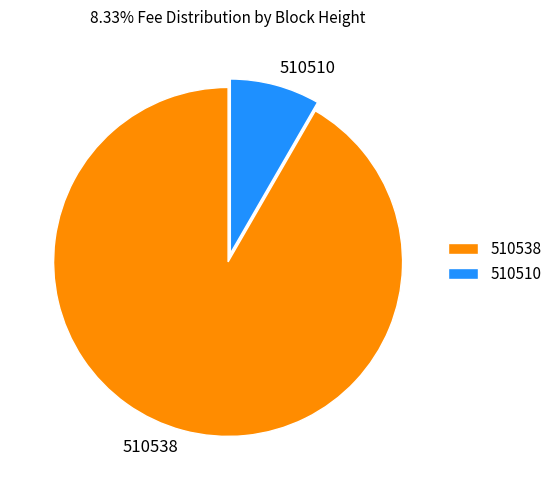

Which has a higher value, 510510 or 510538?

510538